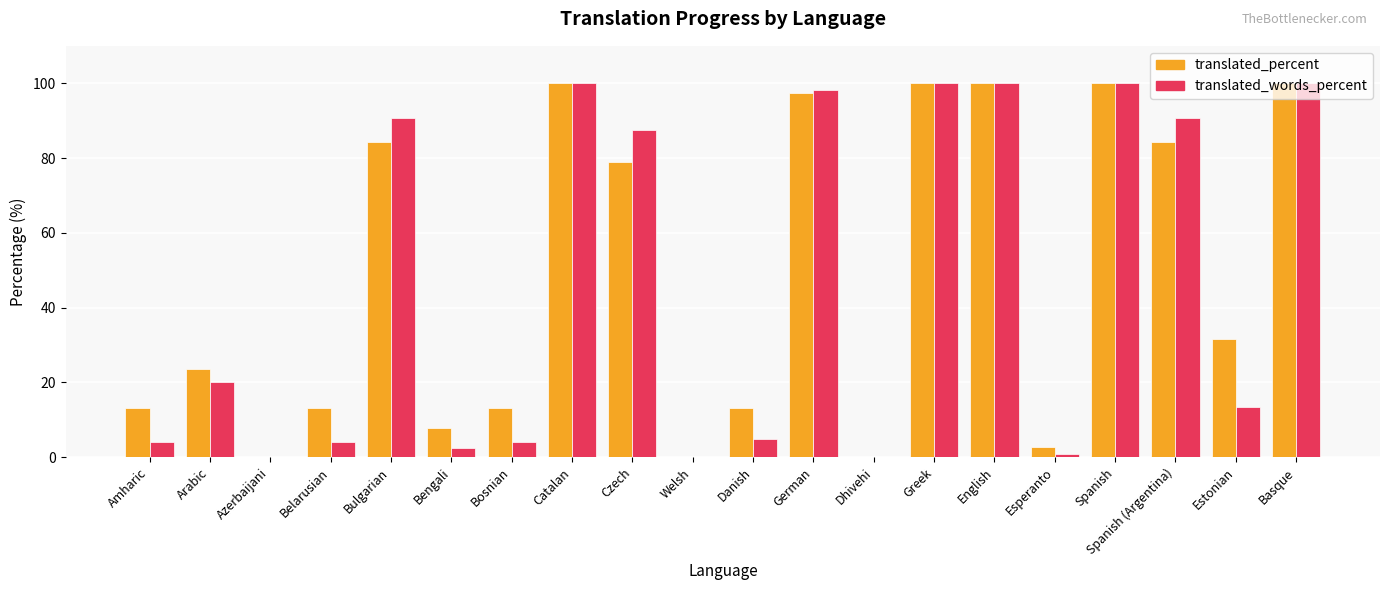

What is the maximum value for translated_percent?

100.0